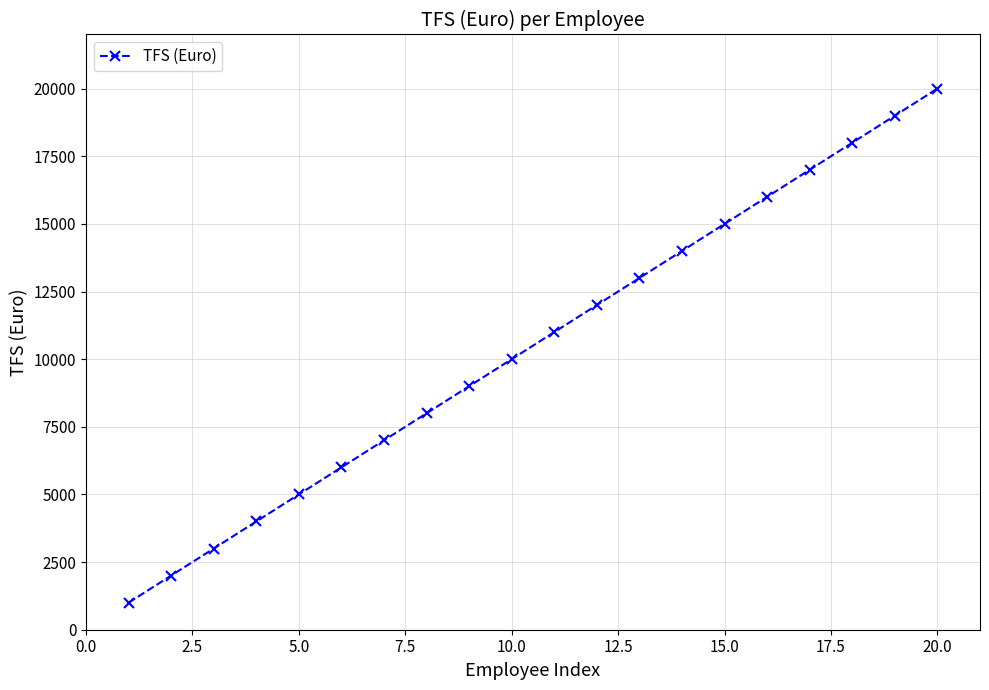

How many lines are shown in the chart?

1